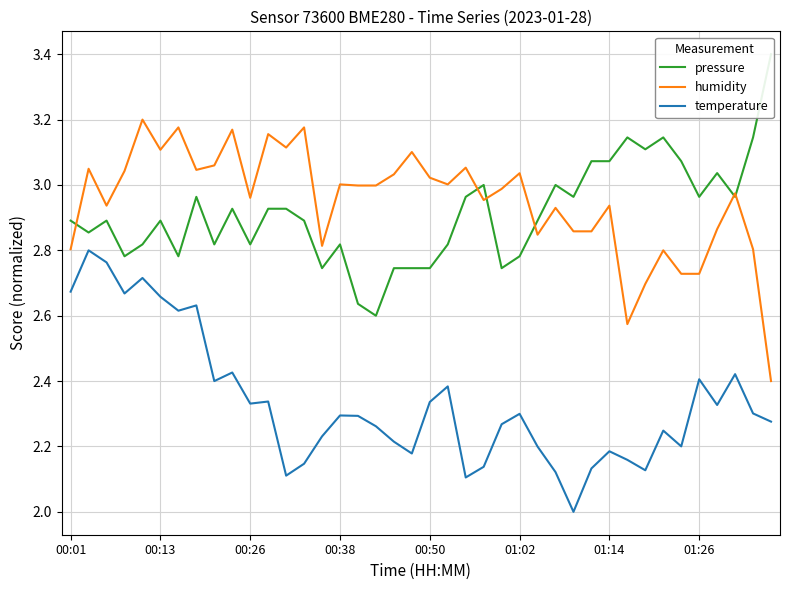

Reading right to left, list all the values displayed in this chart.

pressure: 3.4	3.1	3.0	3.0	3.0	3.1	3.1	3.1	3.1	3.1	3.1	3.0	3.0	2.9	2.8	2.7	3.0	3.0	2.8	2.7	2.7	2.7	2.6	2.6	2.8	2.7	2.9	2.9	2.9	2.8	2.9	2.8	3.0	2.8	2.9	2.8	2.8	2.9	2.9	2.9
humidity: 2.4	2.8	3.0	2.9	2.7	2.7	2.8	2.7	2.6	2.9	2.9	2.9	2.9	2.8	3.0	3.0	3.0	3.1	3.0	3.0	3.1	3.0	3.0	3.0	3.0	2.8	3.2	3.1	3.2	3.0	3.2	3.1	3.0	3.2	3.1	3.2	3.0	2.9	3.0	2.8
temperature: 2.3	2.3	2.4	2.3	2.4	2.2	2.2	2.1	2.2	2.2	2.1	2.0	2.1	2.2	2.3	2.3	2.1	2.1	2.4	2.3	2.2	2.2	2.3	2.3	2.3	2.2	2.1	2.1	2.3	2.3	2.4	2.4	2.6	2.6	2.7	2.7	2.7	2.8	2.8	2.7